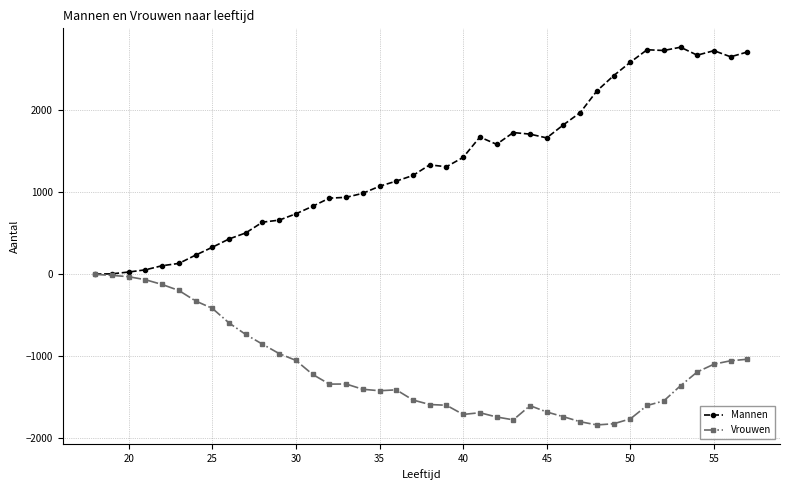

What is the value of the Vrouwen point at the 10th from the left?

-735